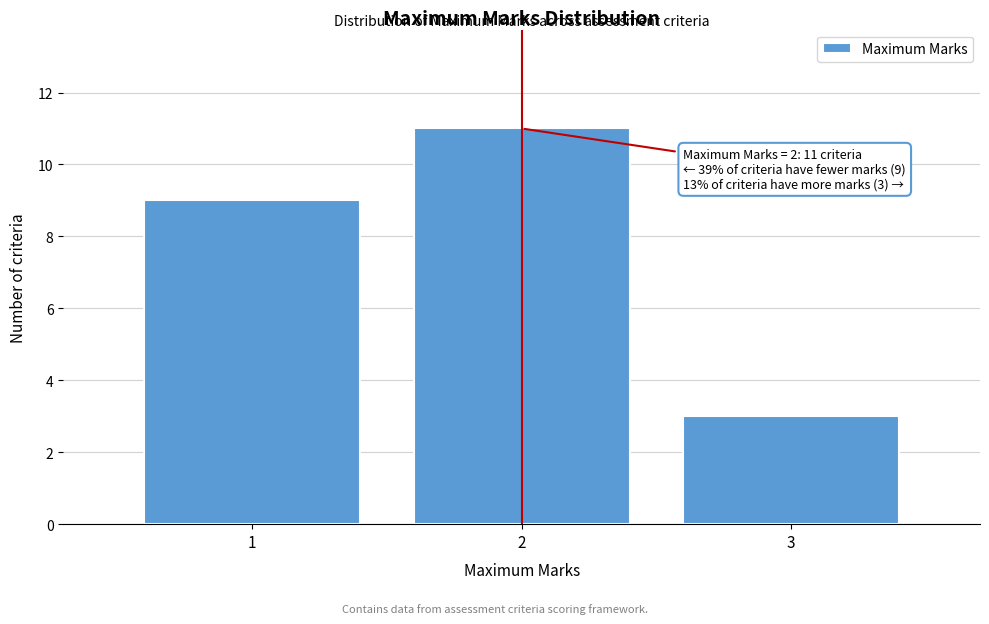

Over which range of the x-axis is the bar tallest?

1.5 to 2.5